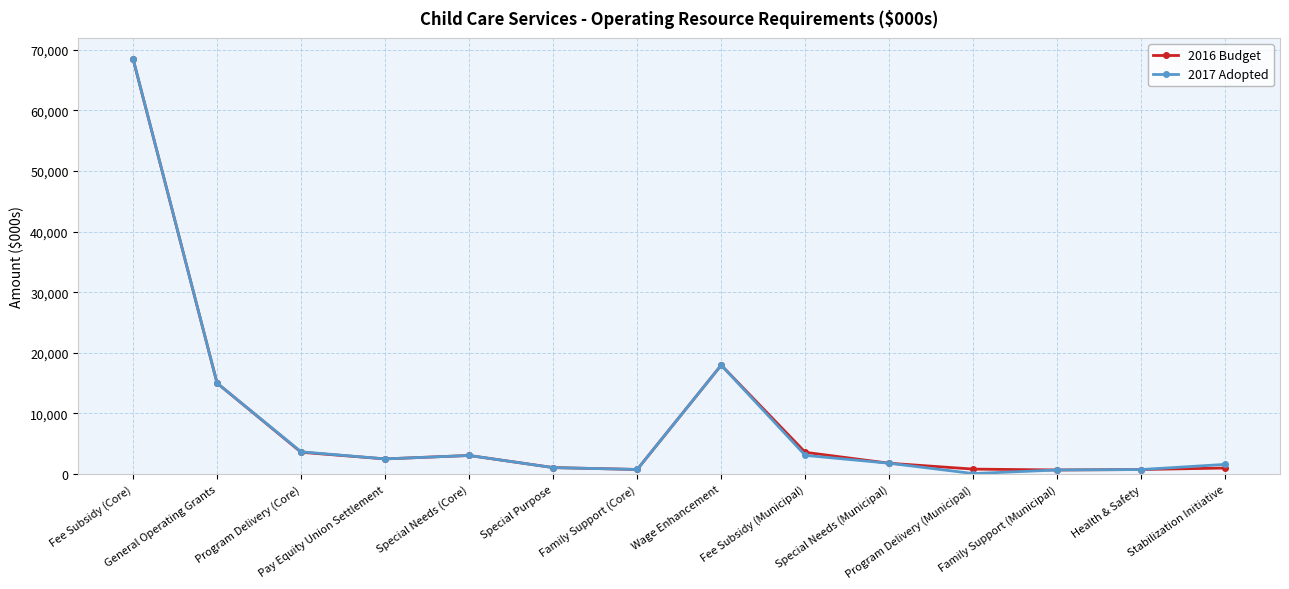

Which series has the widest spread of values?

2017 Adopted